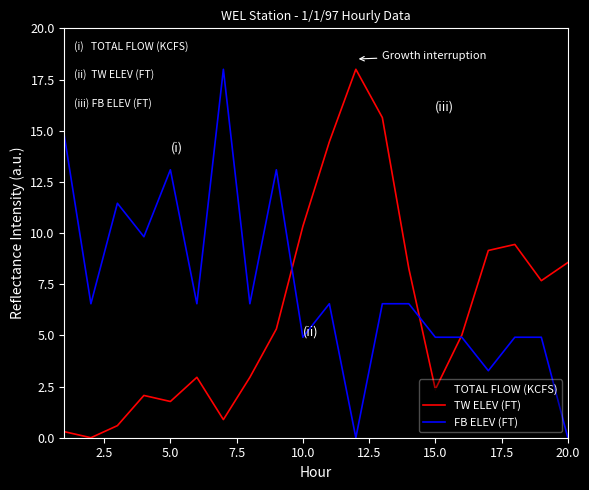

How many times do TOTAL FLOW (KCFS) and TW ELEV (FT) cross each other?

5